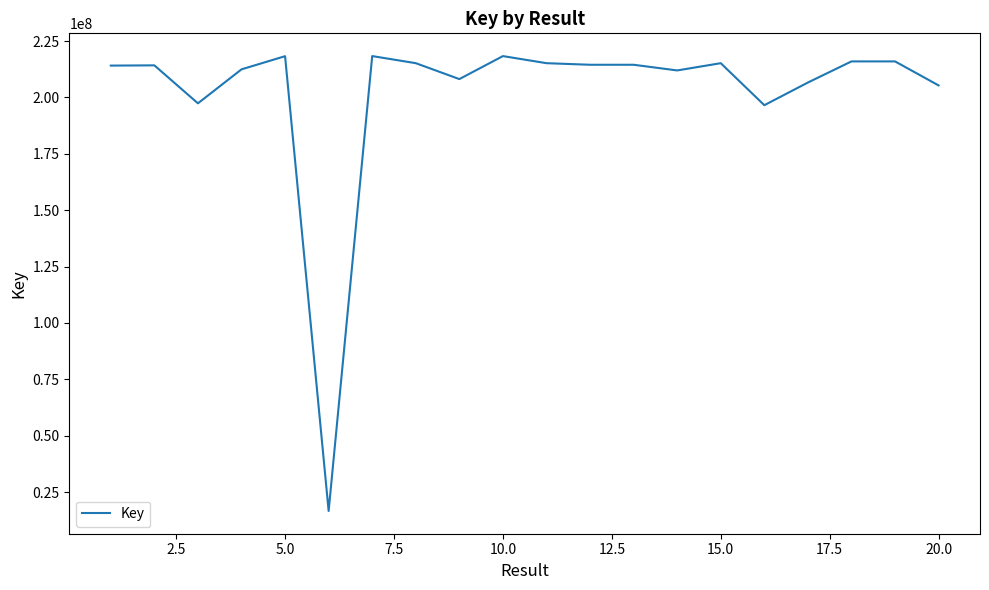

True or false: the data has more than 2 interior local peaks.

True